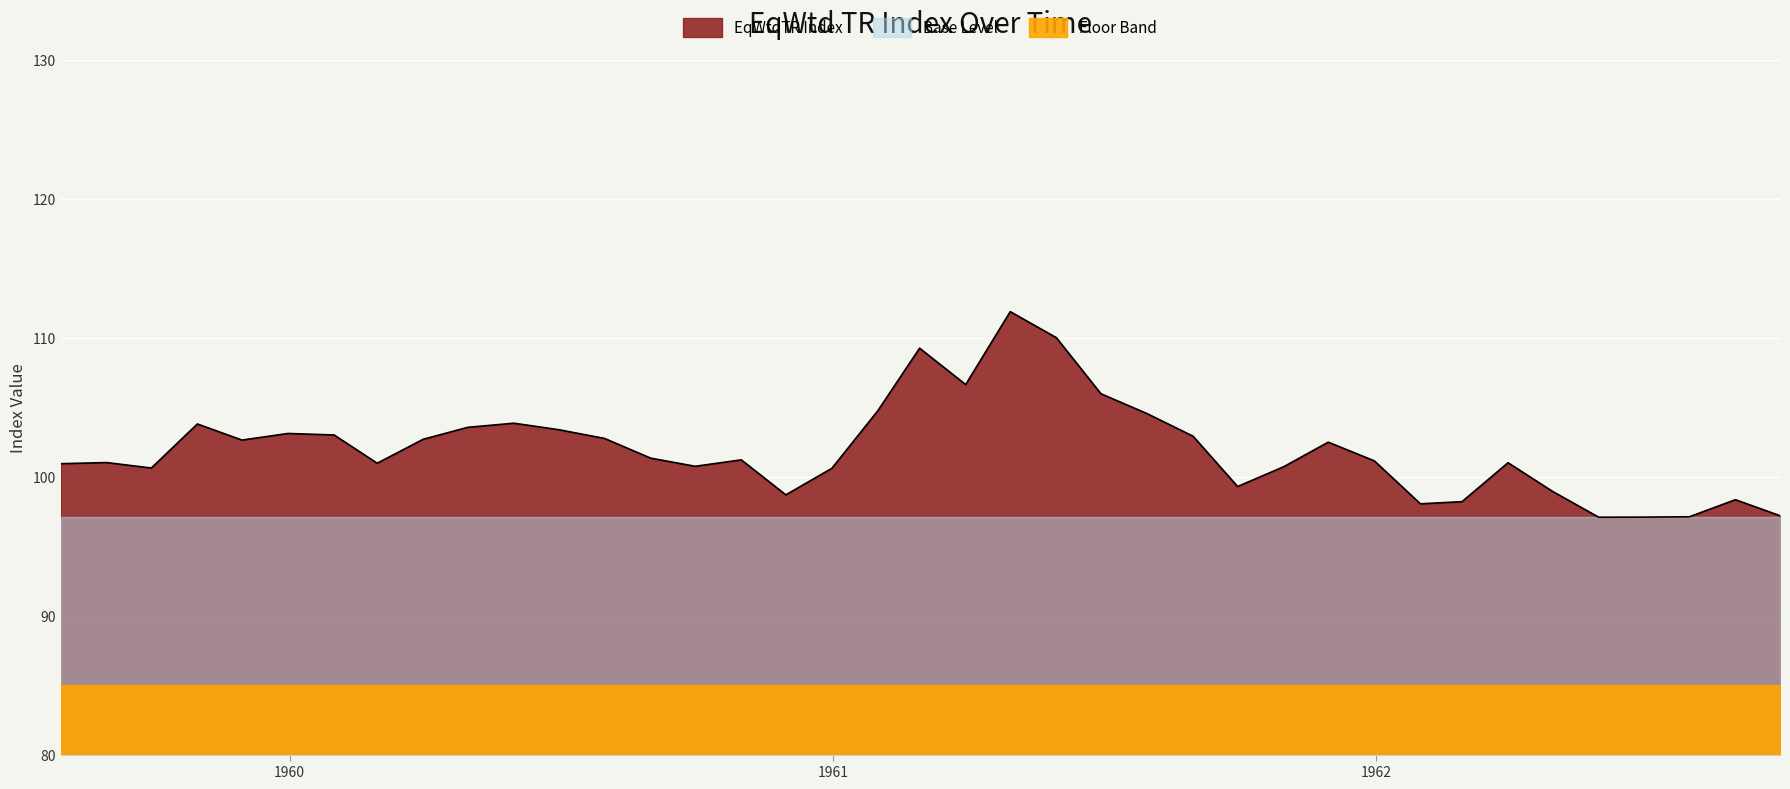

Reading left to right, extract all data points from this chart.

1959-07-31=100.9	1959-08-31=101.0	1959-09-30=100.6	1959-10-31=103.8	1959-11-30=102.6	1959-12-31=103.1	1960-01-31=103.0	1960-02-29=101.0	1960-03-31=102.7	1960-04-30=103.6	1960-05-31=103.8	1960-06-30=103.4	1960-07-31=102.8	1960-08-31=101.3	1960-09-30=100.7	1960-10-31=101.2	1960-11-30=98.7	1960-12-31=100.6	1961-01-31=104.8	1961-02-28=109.2	1961-03-31=106.6	1961-04-30=111.9	1961-05-31=110.0	1961-06-30=106.0	1961-07-31=104.5	1961-08-31=102.9	1961-09-30=99.3	1961-10-31=100.7	1961-11-30=102.5	1961-12-31=101.1	1962-01-31=98.0	1962-02-28=98.2	1962-03-31=101.0	1962-04-30=98.9	1962-05-31=97.1	1962-06-30=97.1	1962-07-31=97.1	1962-08-31=98.3	1962-09-30=97.2